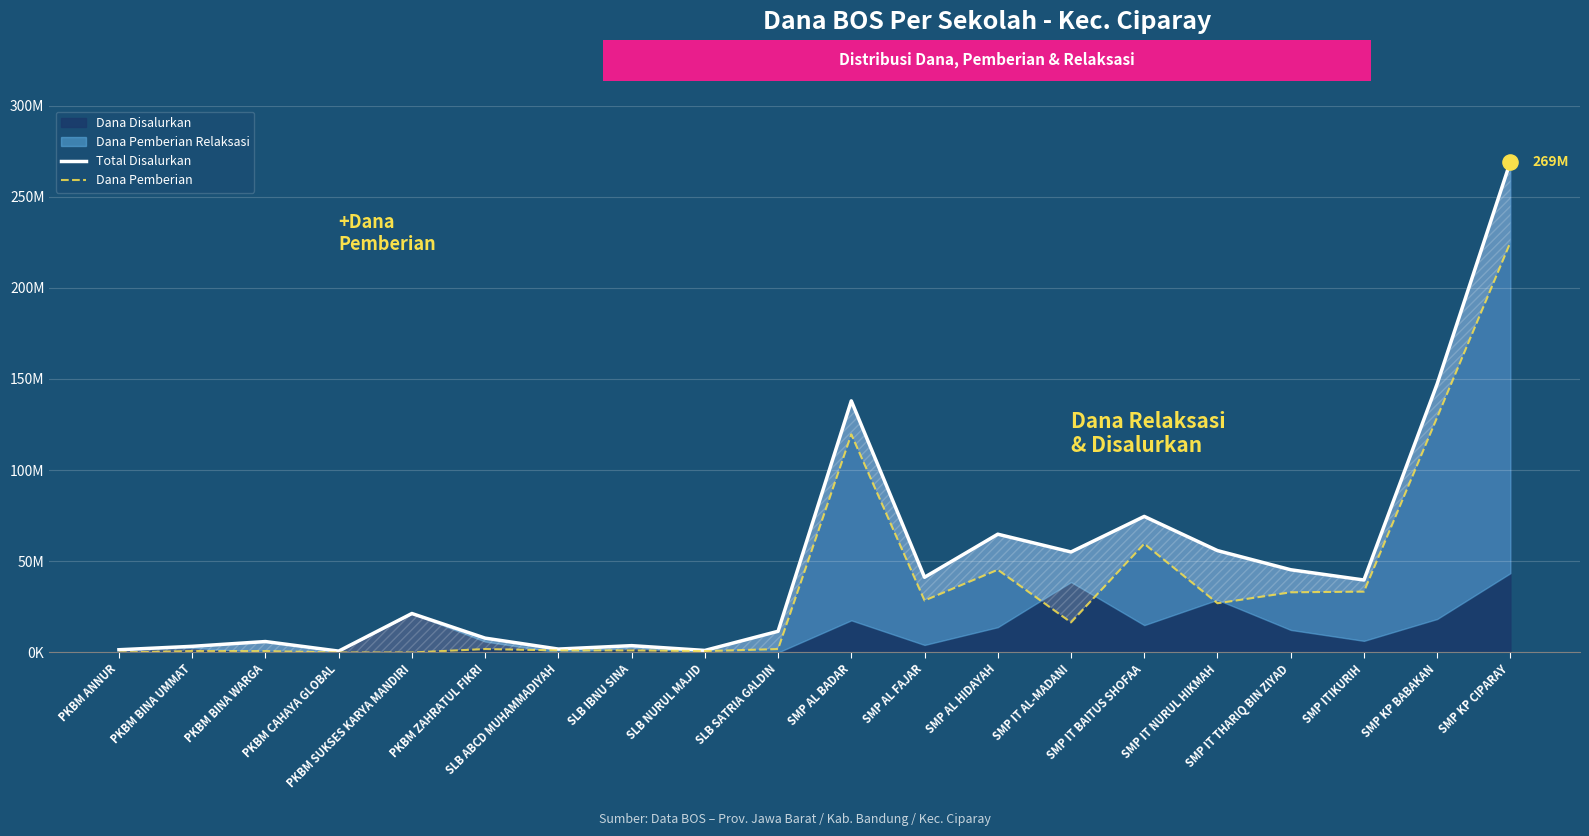

Which series contains the highest Y value?

Total Disalurkan